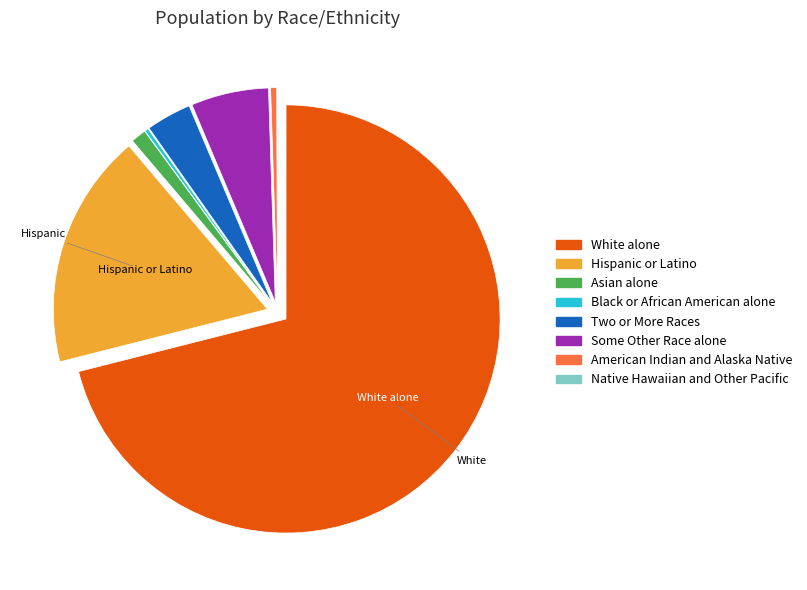

True or false: Two or More Races accounts for 11% of the total.

False